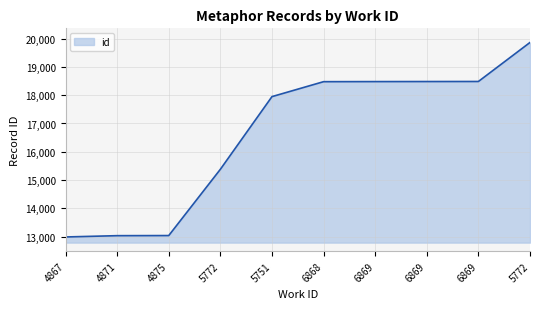

How many lines are shown in the chart?

1